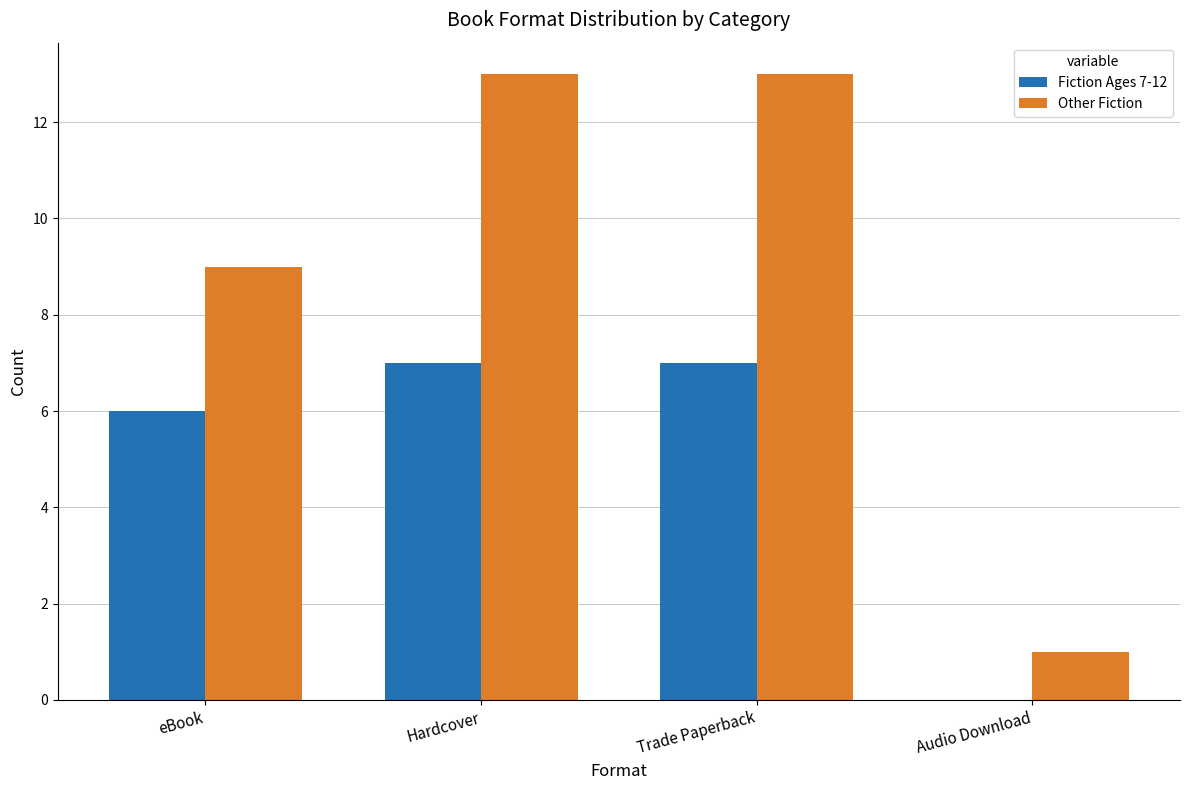

Reading left to right, what are all the values shown in this chart?

Fiction Ages 7-12: 6	7	7	0
Other Fiction: 9	13	13	1